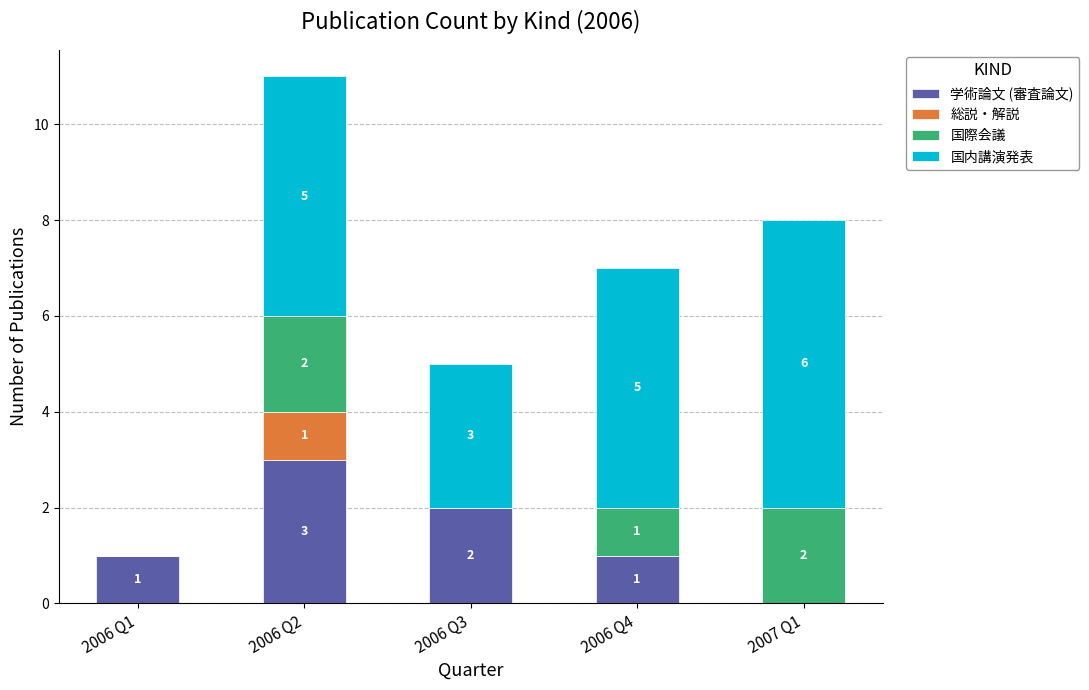

At which category is the sum across all series the highest?

2006 Q2